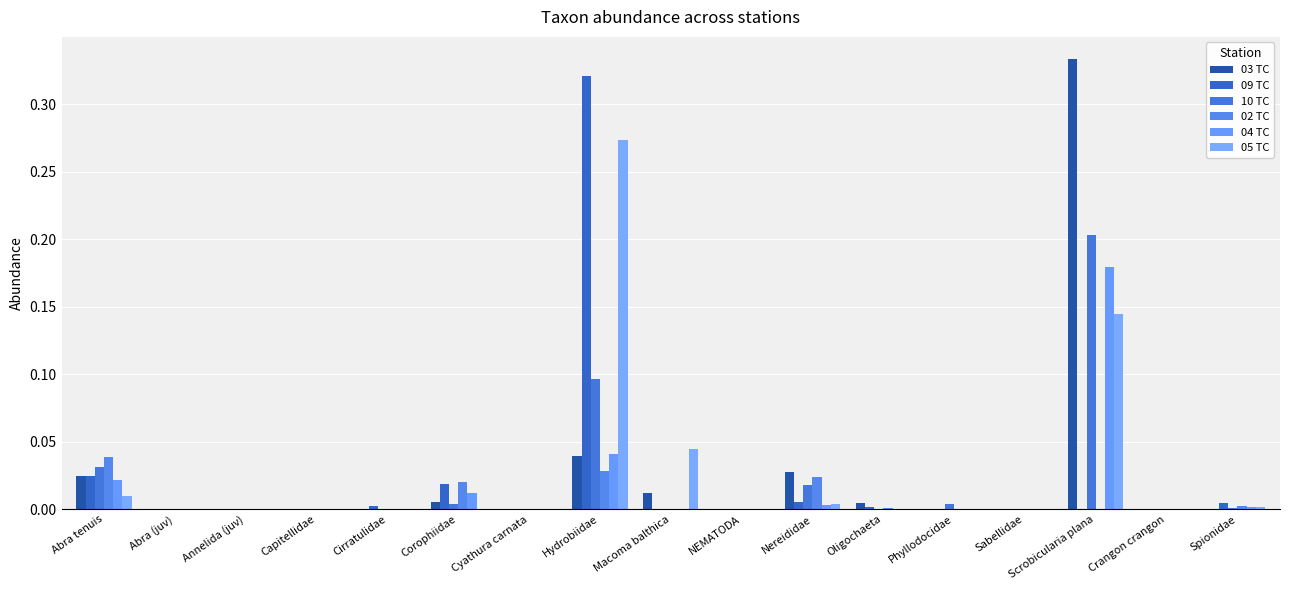

Are the bars grouped side by side (vs. stacked)?

Yes